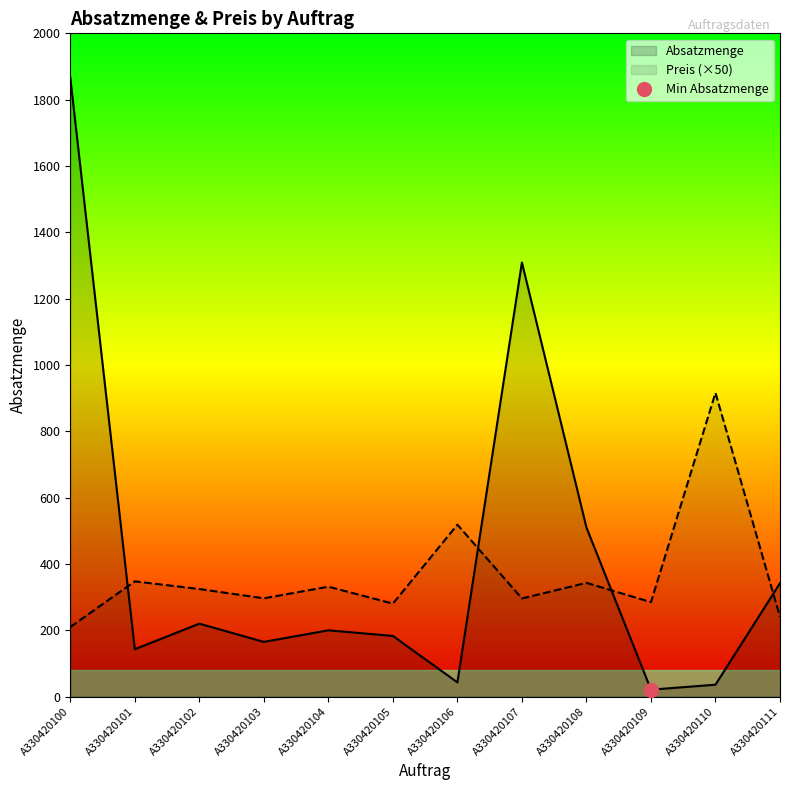

What is the average value of the Preis series?

365.8